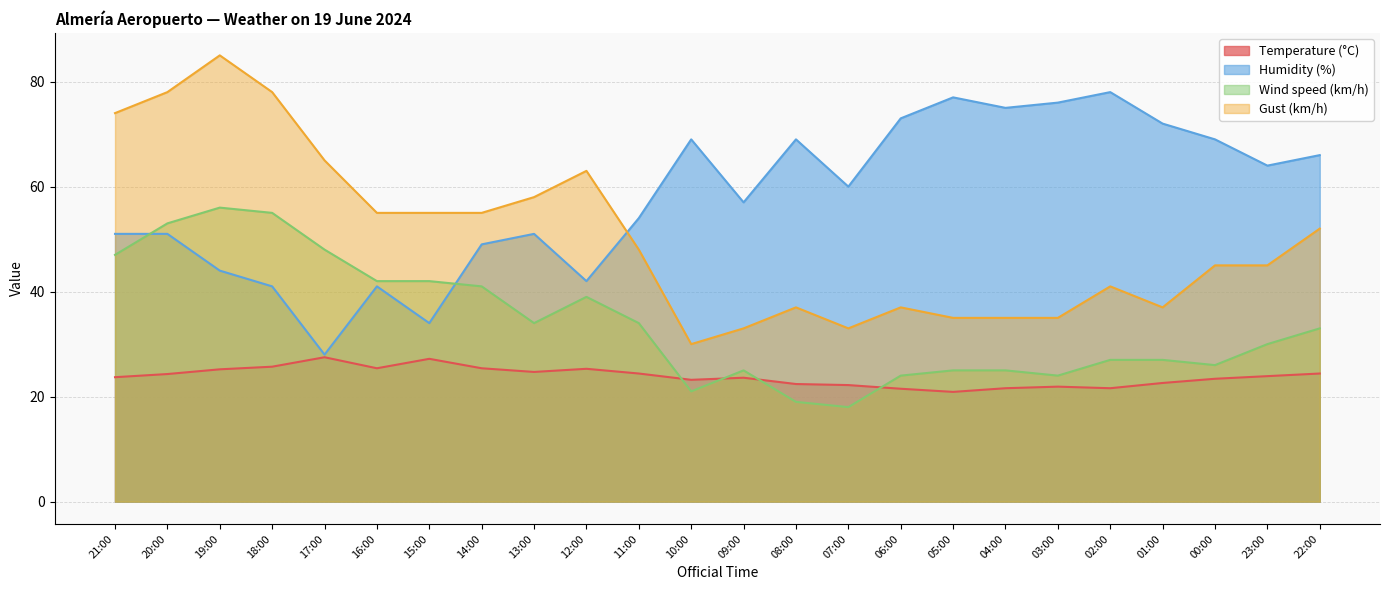

What is the label of the 1st point from the left?

21:00